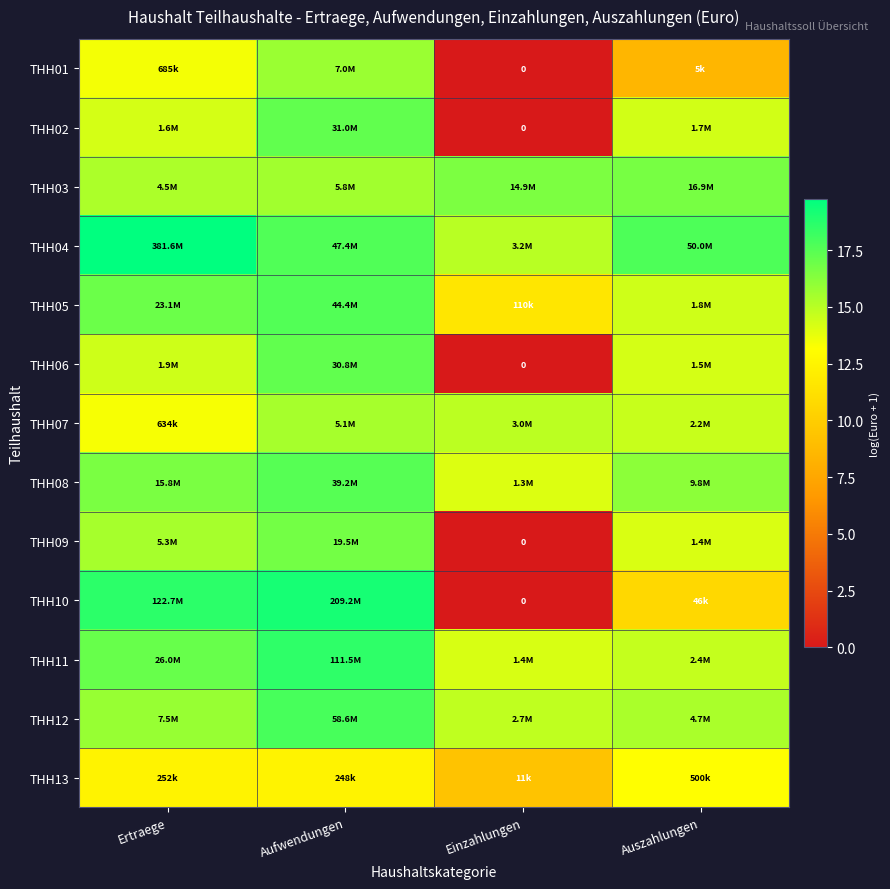

At how many categories does at least one series exceed 5?

4